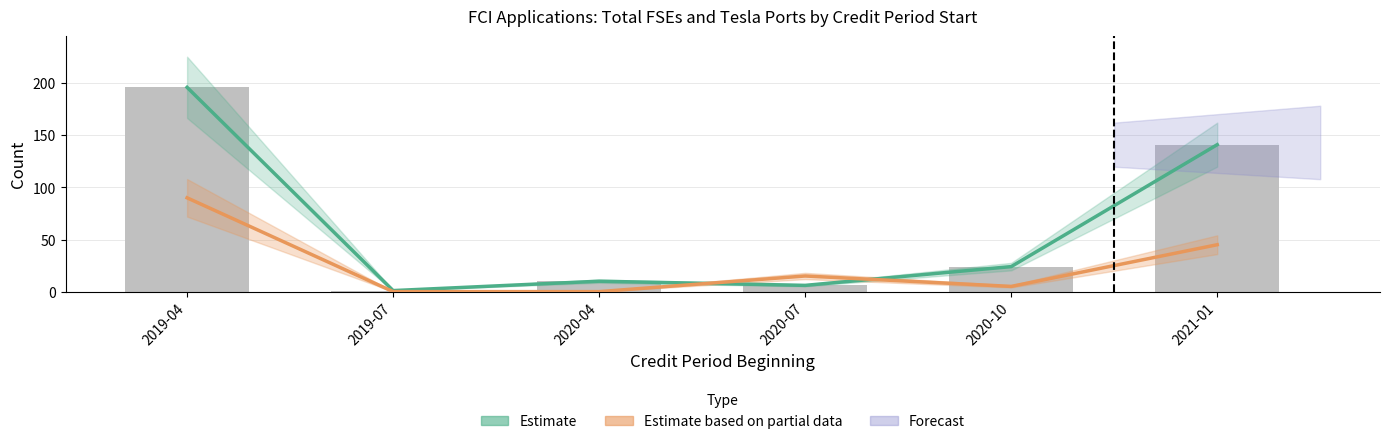

What is the total value across all series at 2019-04?

286